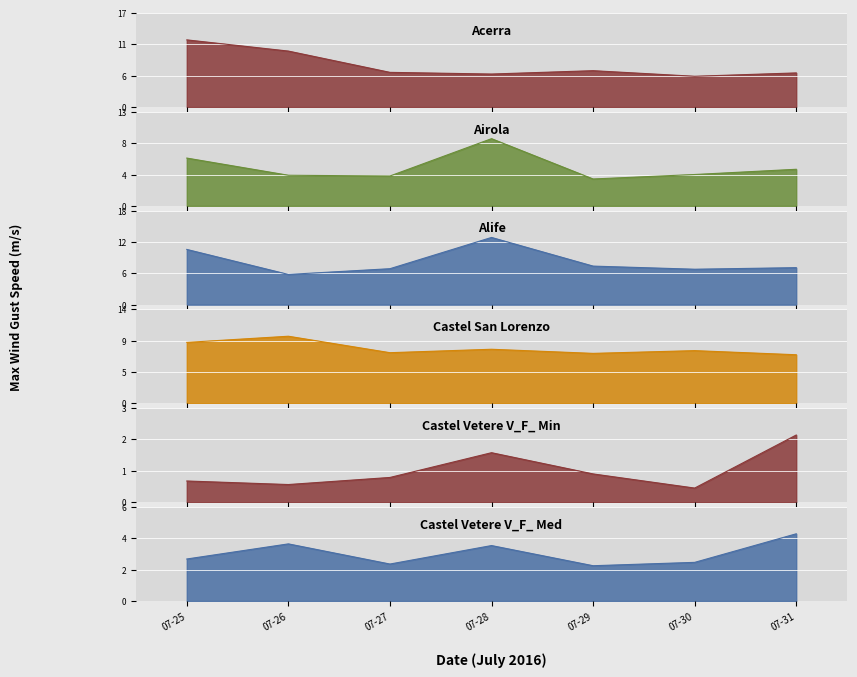

True or false: Castel Vetere V_F_ Med has a value of 2.5 at 07-25.

True